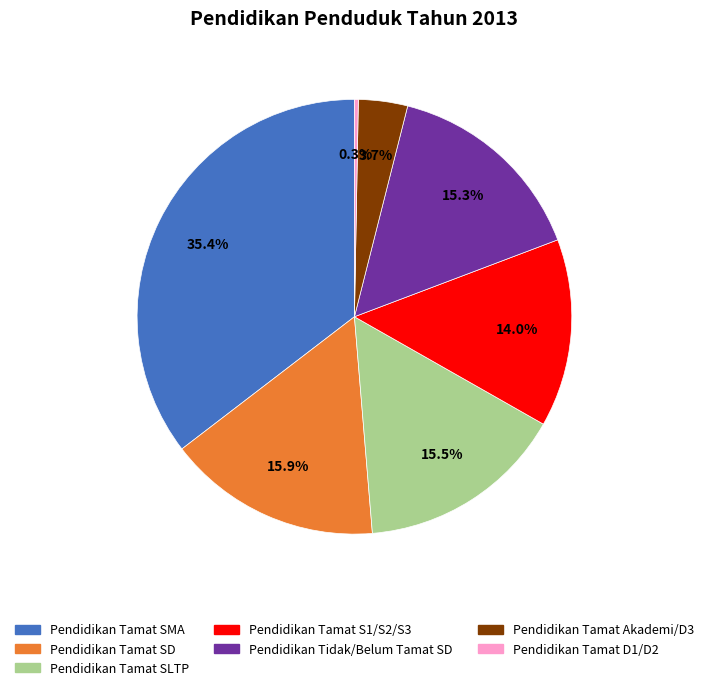

Count the number of slices in the pie.

7